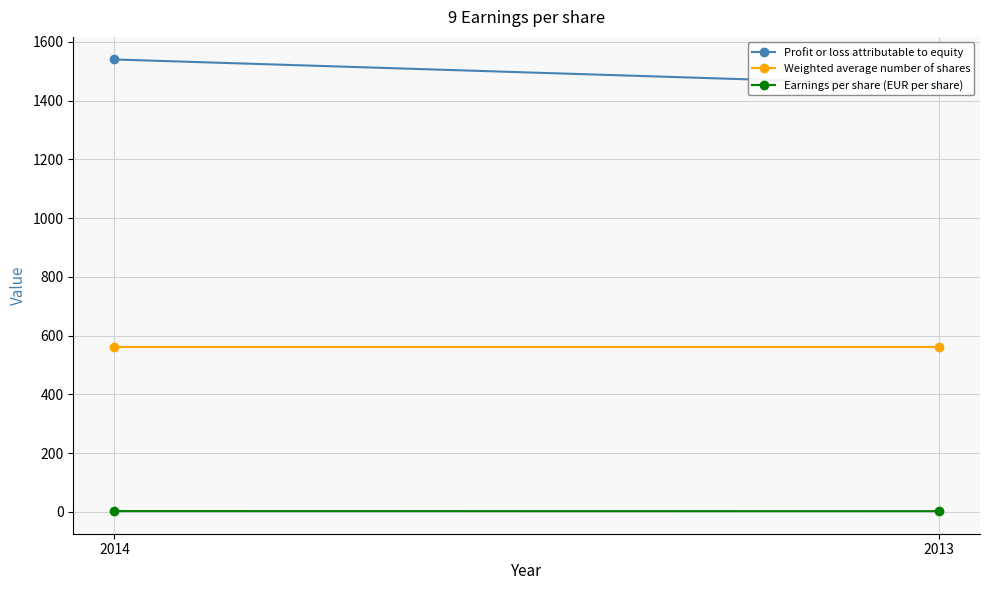

Rank the series by their maximum value, from lowest to highest.

Earnings per share (EUR per share), Weighted average number of shares, Profit or loss attributable to equity